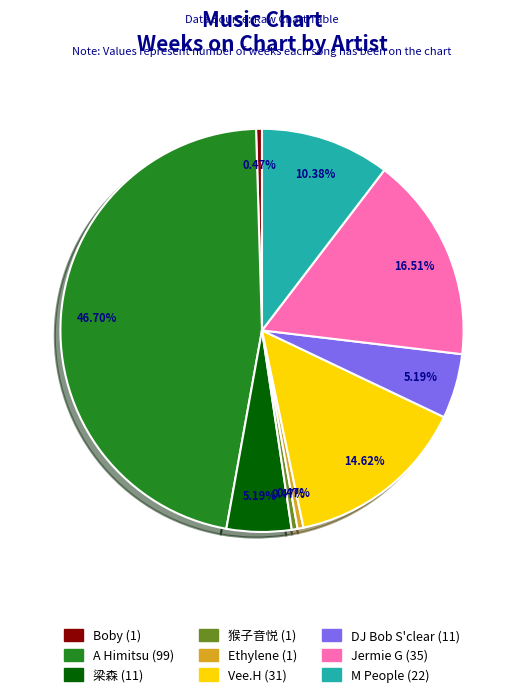

Does 梁森 (11) account for over 50% of the chart?

No